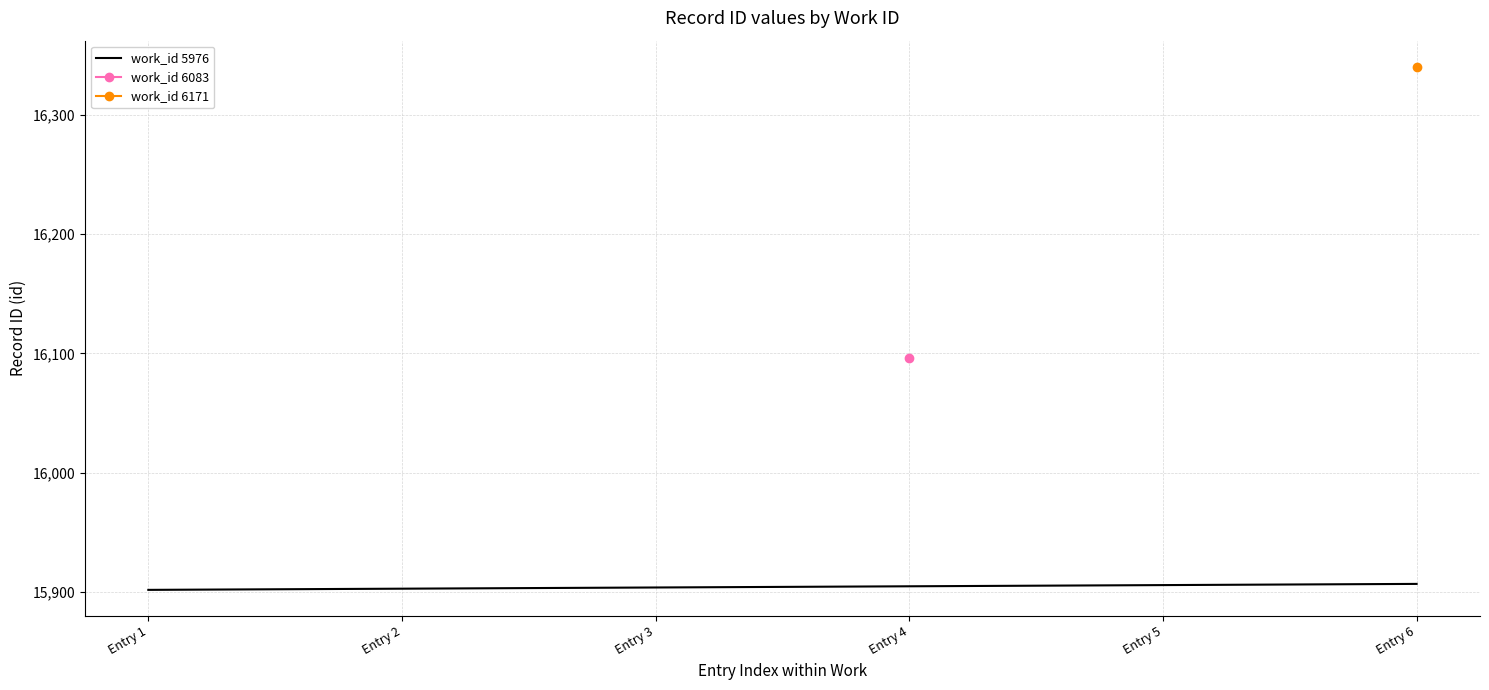

List the labels in order of value, smallest first.

Entry 1, Entry 2, Entry 3, Entry 4, Entry 5, Entry 6